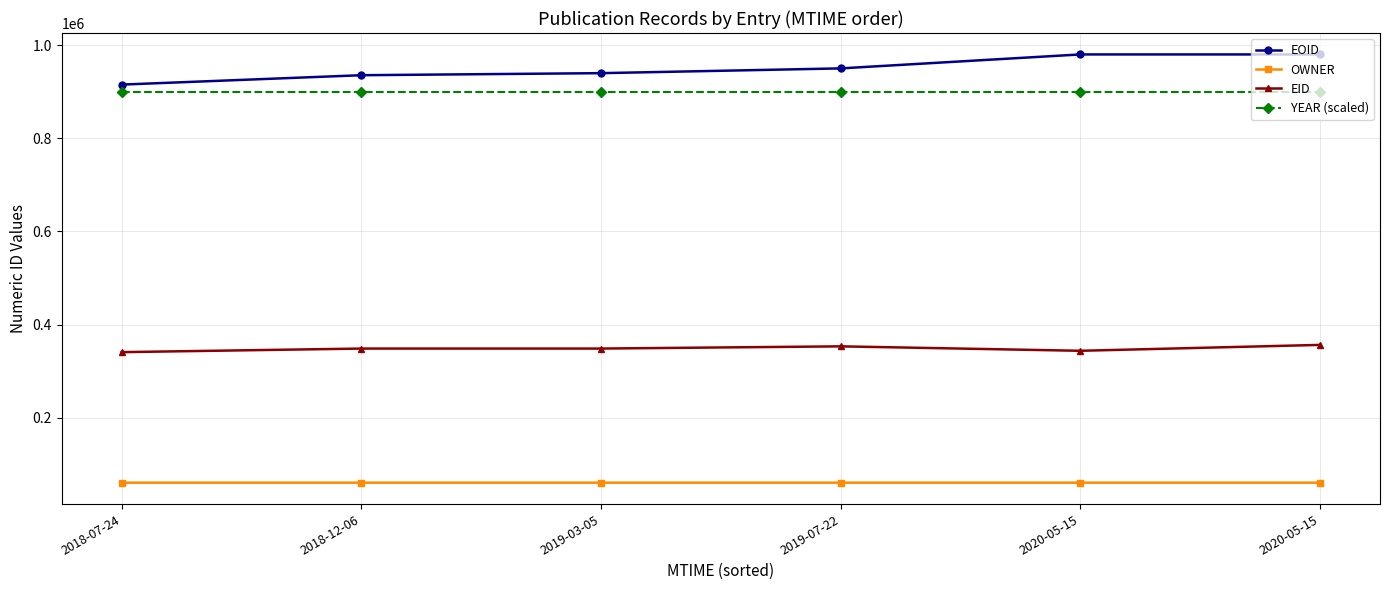

Count the number of categories in the chart.

6